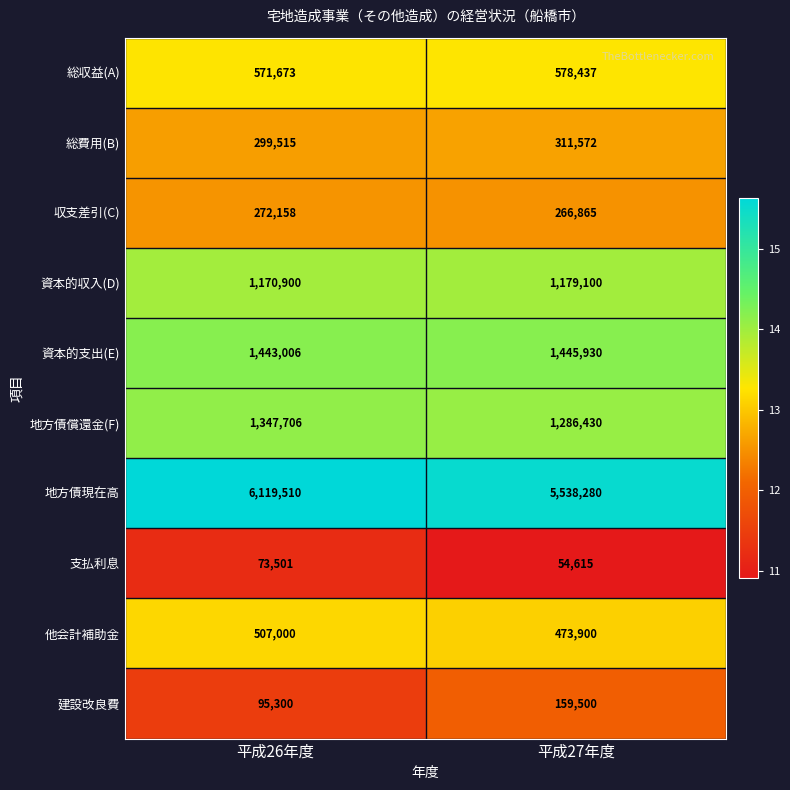

What is the sum of all 資本的収入(D) values?

2350000